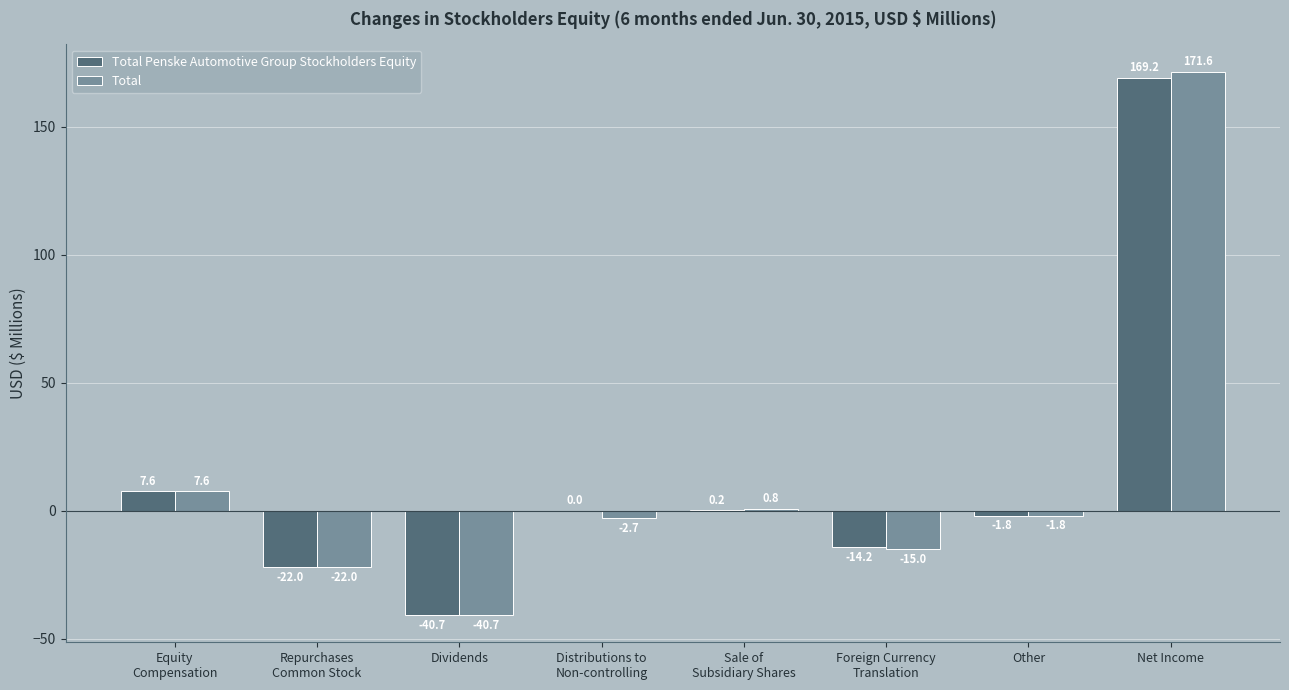

Reading left to right, list all the values displayed in this chart.

Total Penske Automotive Group Stockholders Equity: Equity
Compensation=7.6	Repurchases
Common Stock=-22.0	Dividends=-40.7	Distributions to
Non-controlling=0.0	Sale of
Subsidiary Shares=0.2	Foreign Currency
Translation=-14.2	Other=-1.8	Net Income=169.2
Total: Equity
Compensation=7.6	Repurchases
Common Stock=-22.0	Dividends=-40.7	Distributions to
Non-controlling=-2.7	Sale of
Subsidiary Shares=0.8	Foreign Currency
Translation=-15.0	Other=-1.8	Net Income=171.6